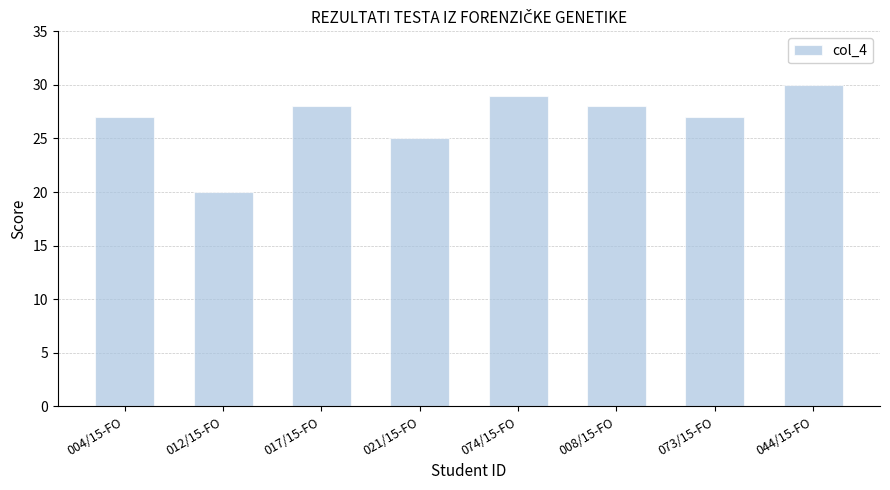

What is the greatest value displayed?

30